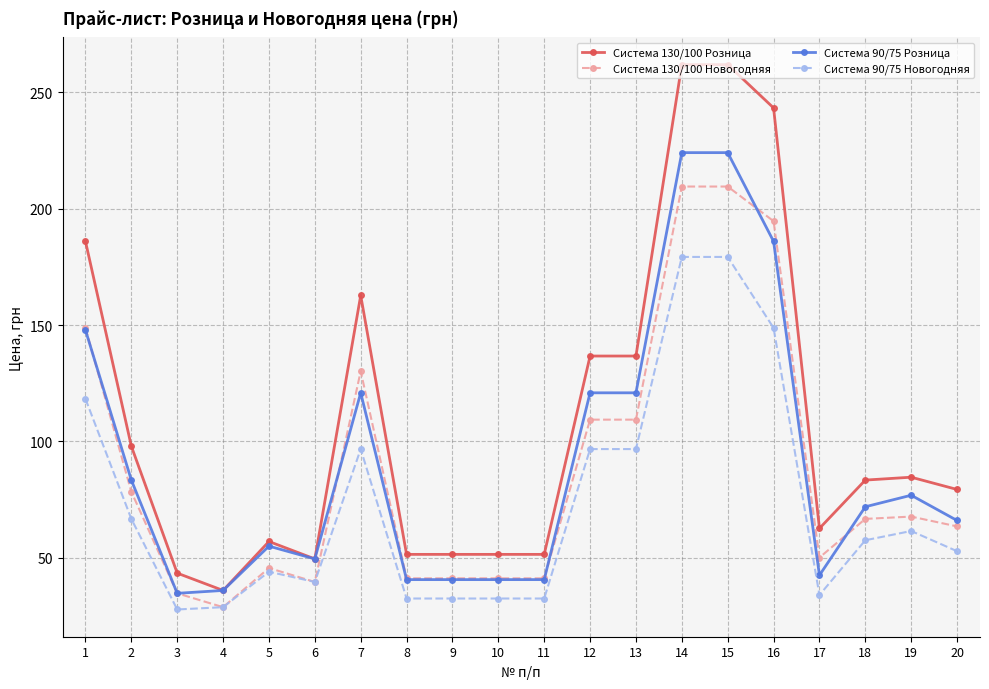

Rank the series by their maximum value, from lowest to highest.

Система 90/75 Новогодняя, Система 130/100 Новогодняя, Система 90/75 Розница, Система 130/100 Розница